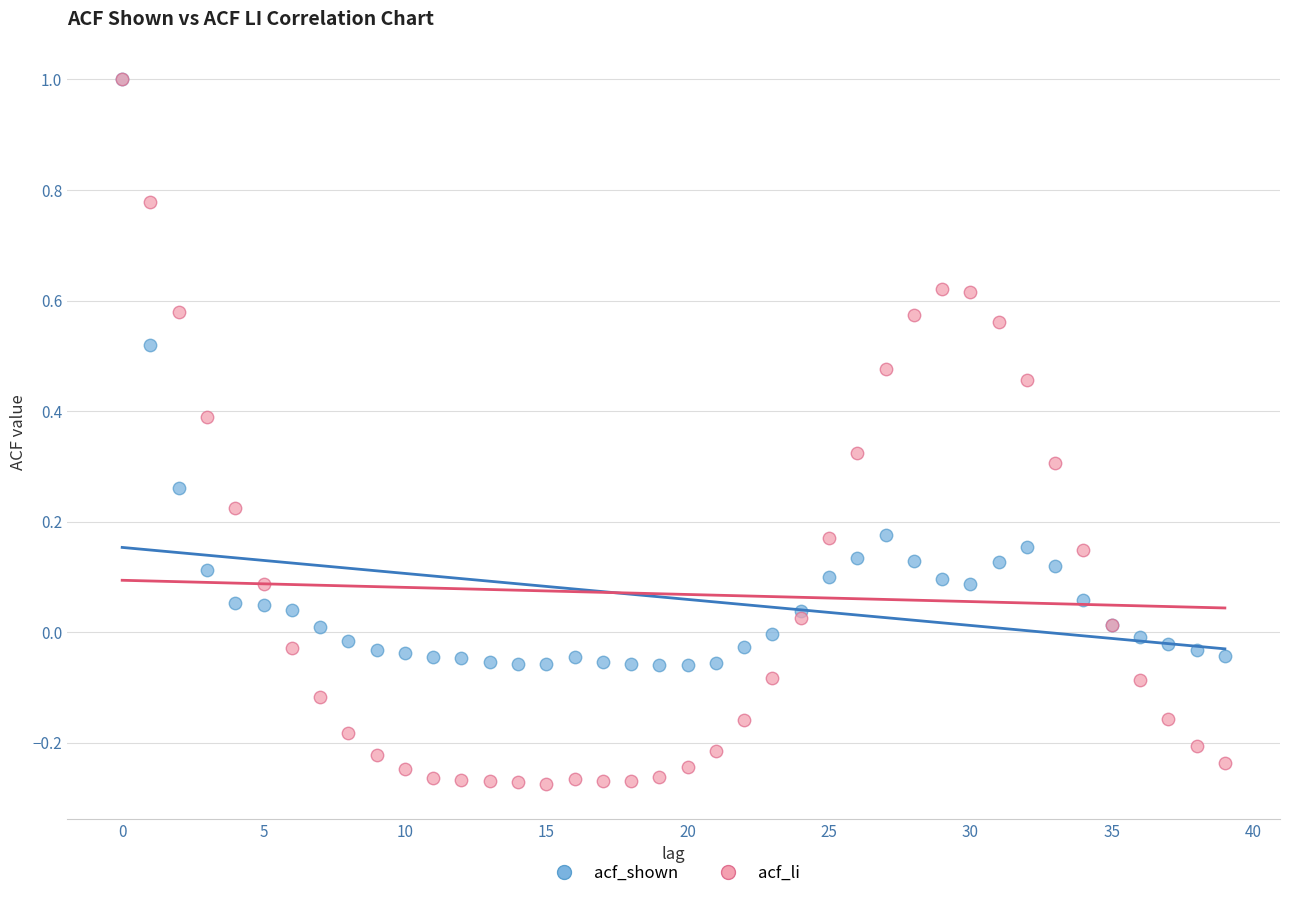

What are all the series names shown in the legend?

acf_shown, acf_li